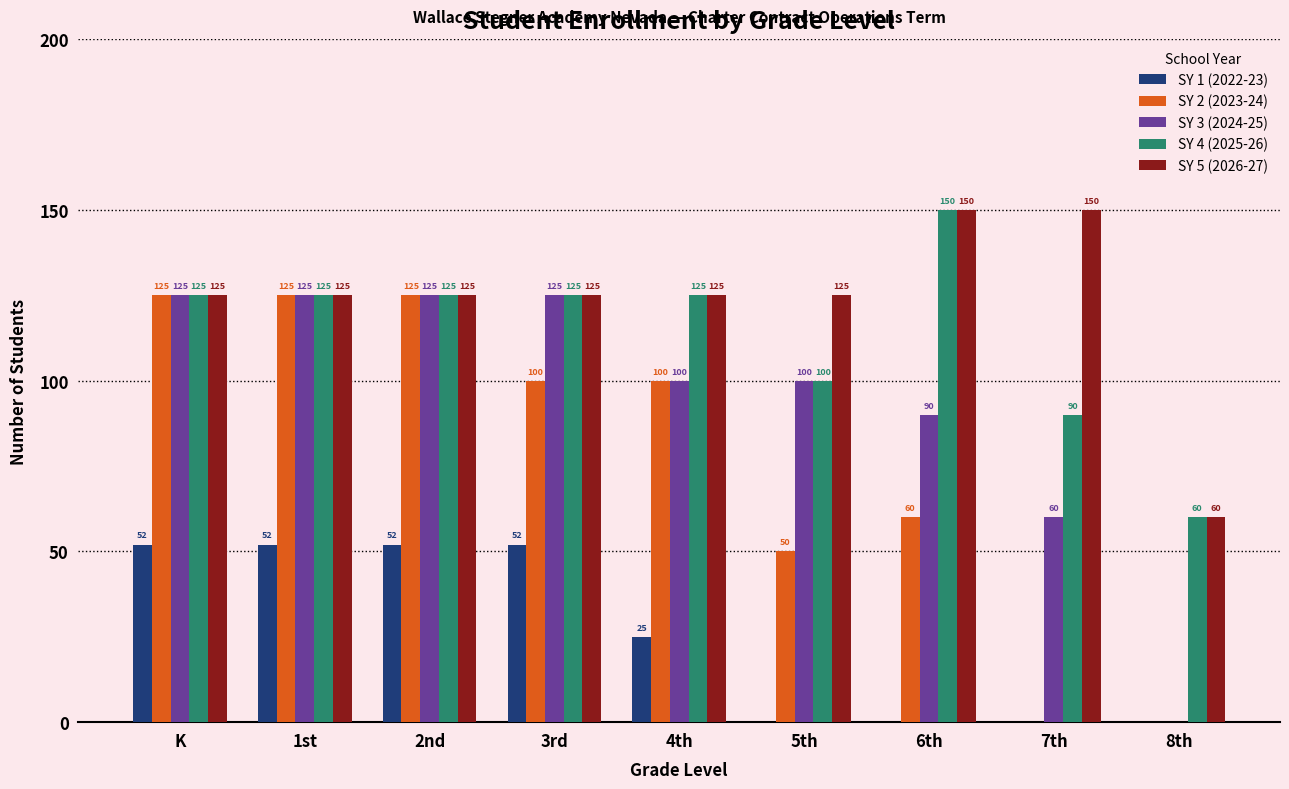

What is the maximum value for SY 2 (2023-24)?

125